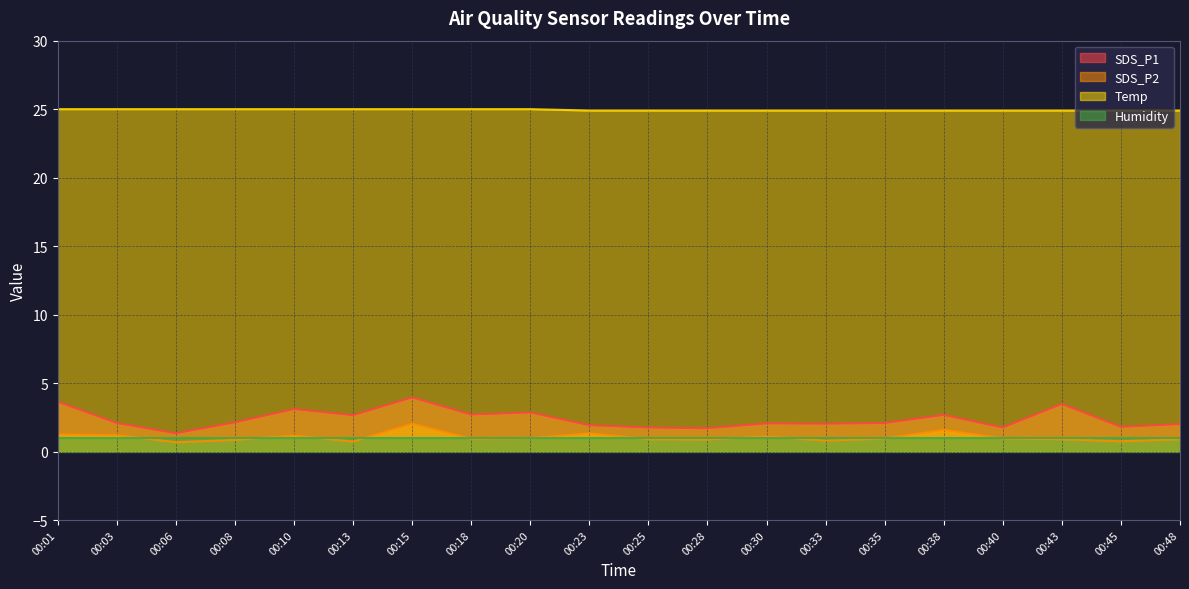

What is the value of the SDS_P2 point at the 12th from the left?

0.9